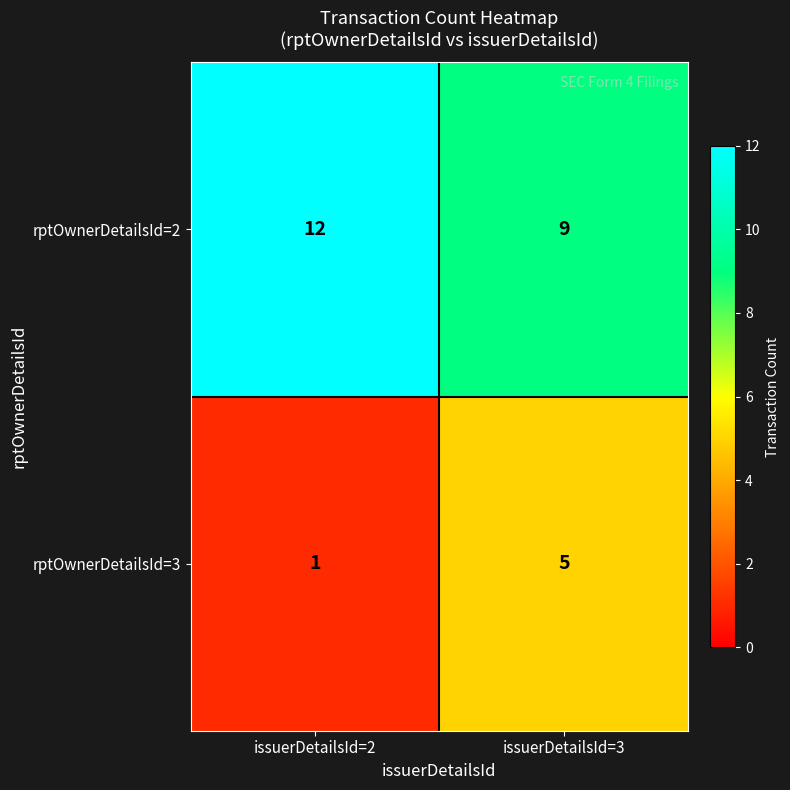

Which series has the widest spread of values?

rptOwnerDetailsId=3